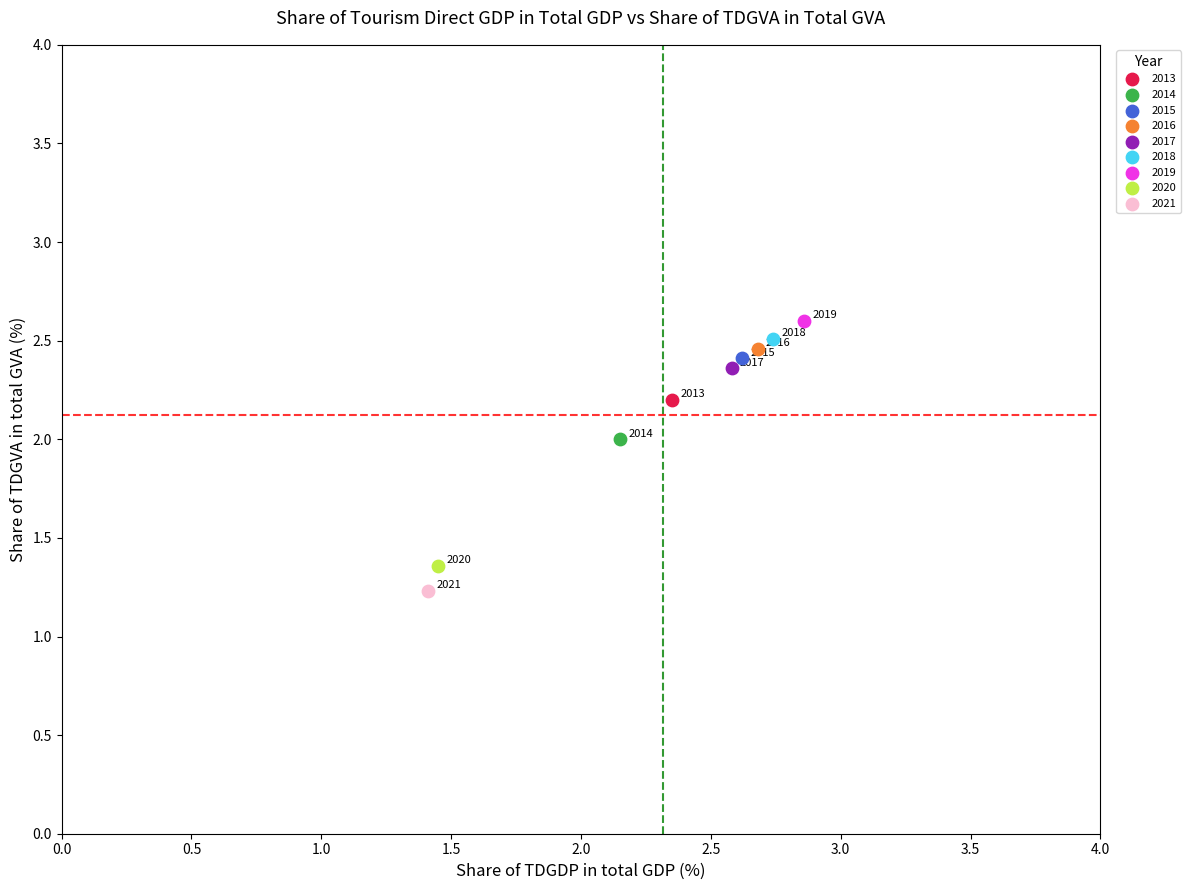

What are all the series names shown in the legend?

2013, 2014, 2015, 2016, 2017, 2018, 2019, 2020, 2021